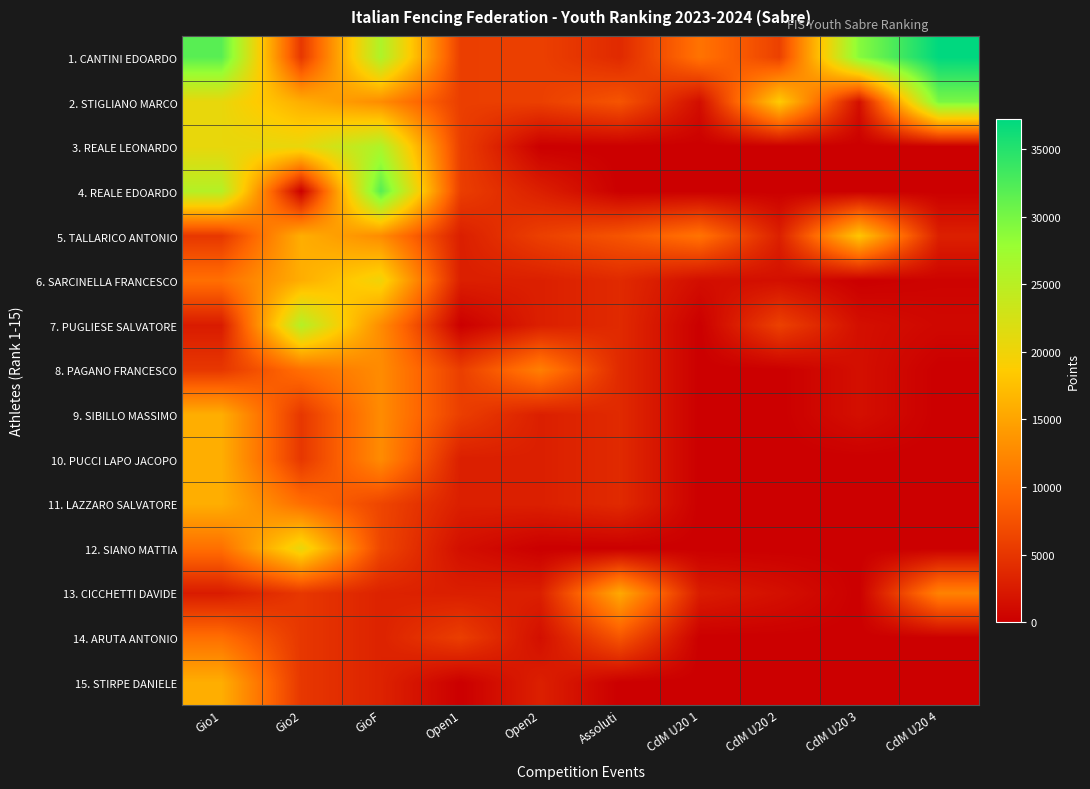

Rank the series by their maximum value, from lowest to highest.

14. ARUTA ANTONIO, 8. PAGANO FRANCESCO, 13. CICCHETTI DAVIDE, 15. STIRPE DANIELE, 11. LAZZARO SALVATORE, 10. PUCCI LAPO JACOPO, 9. SIBILLO MASSIMO, 5. TALLARICO ANTONIO, 6. SARCINELLA FRANCESCO, 12. SIANO MATTIA, 7. PUGLIESE SALVATORE, 3. REALE LEONARDO, 2. STIGLIANO MARCO, 4. REALE EDOARDO, 1. CANTINI EDOARDO